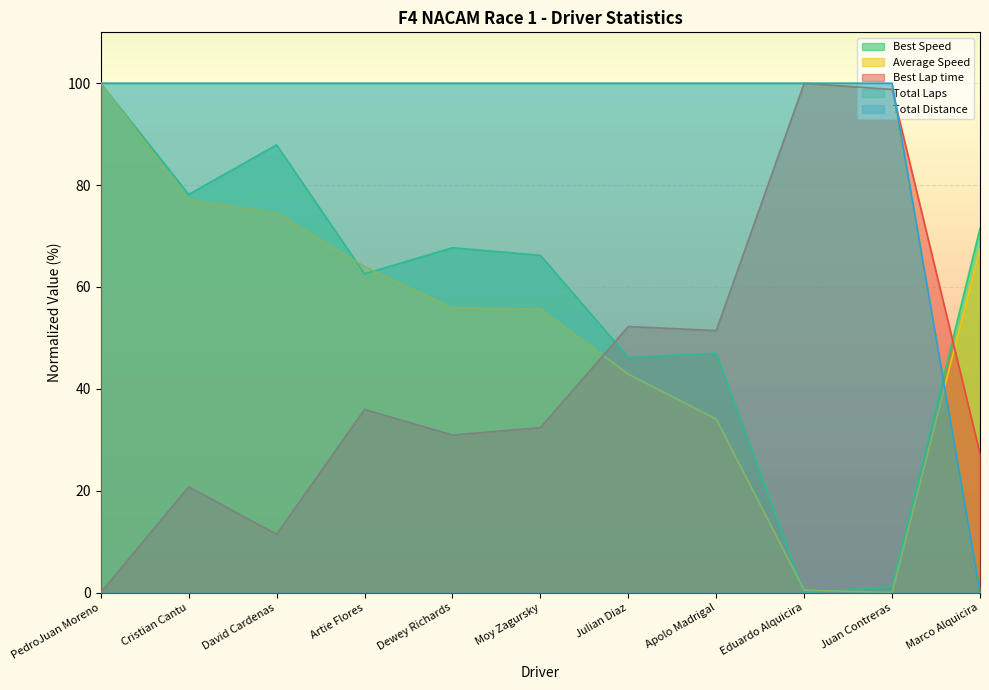

Rank the series by their maximum value, from lowest to highest.

Total Laps, Best Lap time, Best Speed, Average Speed, Total Distance